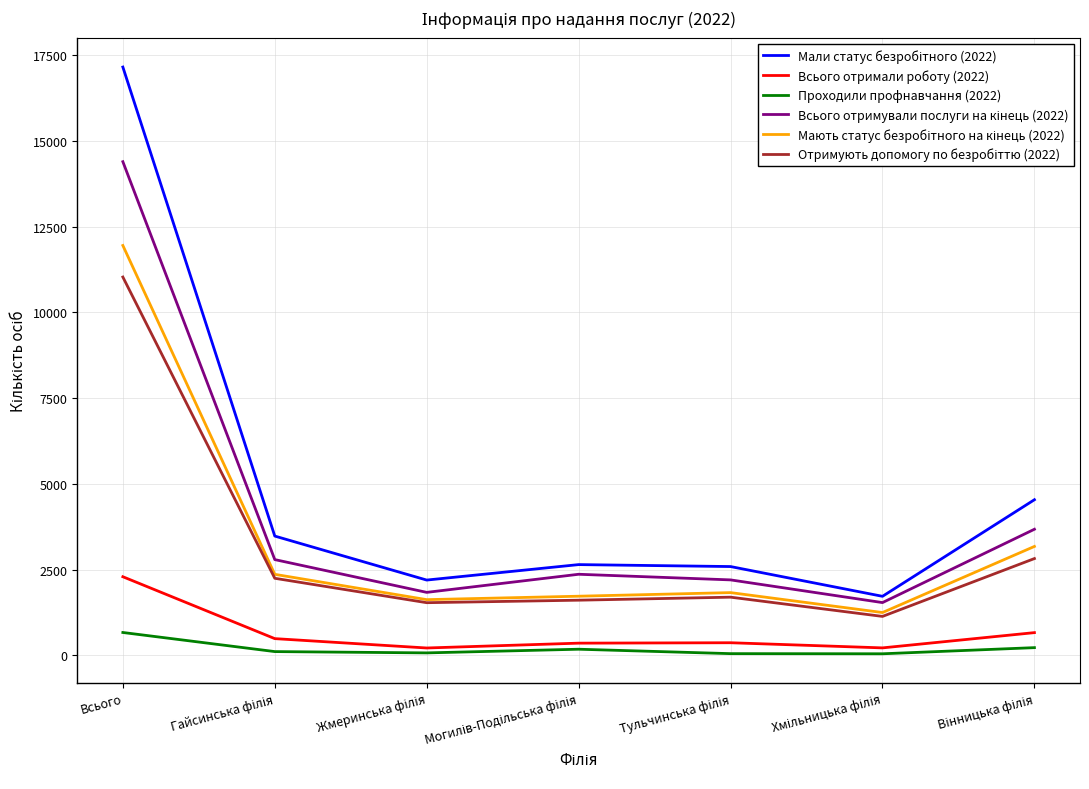

What is the maximum value shown in the chart?

17155